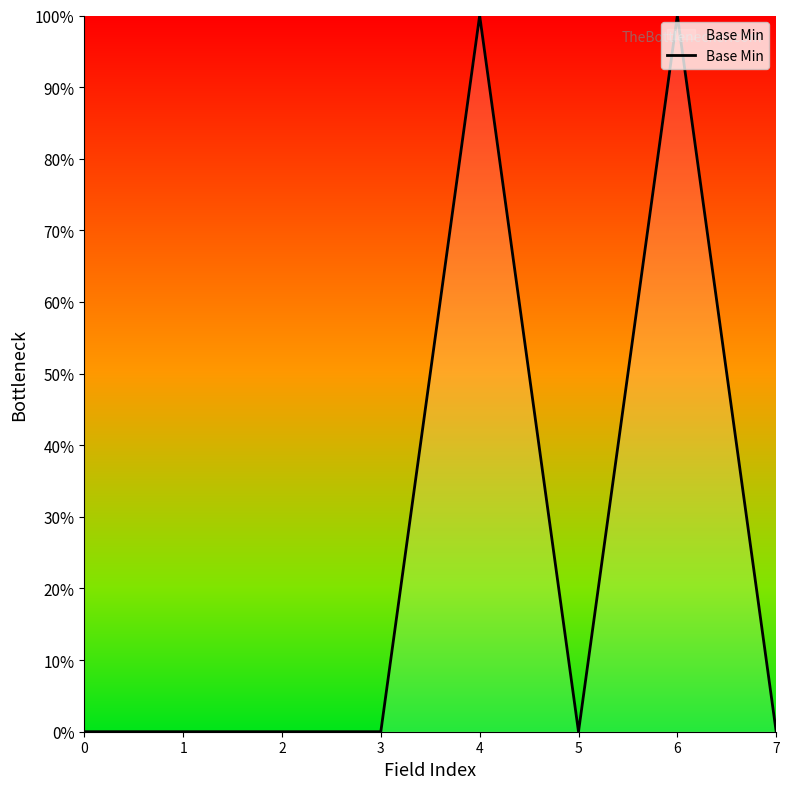

Does the chart have visible grid lines?

No